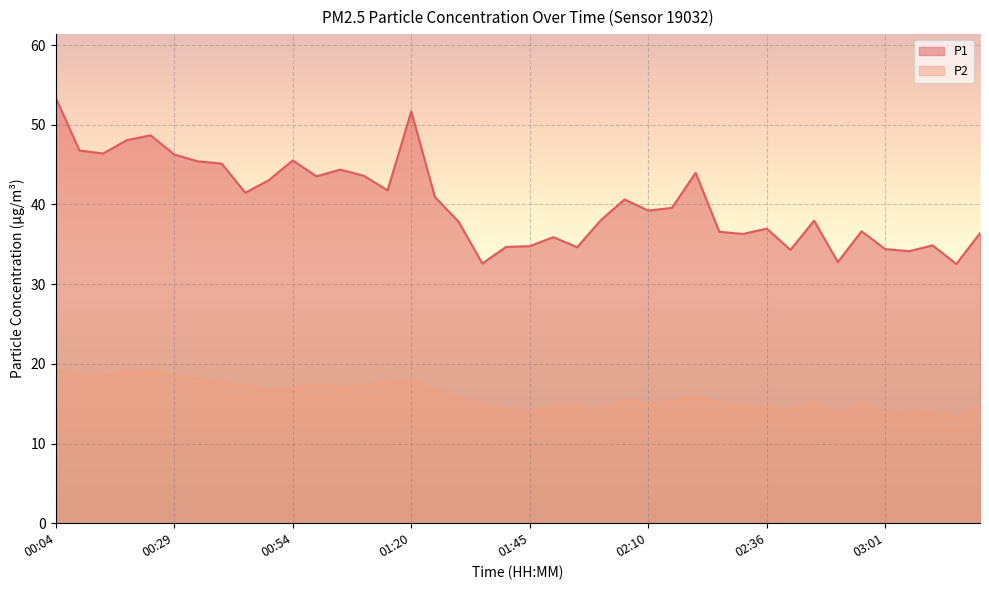

At which category is the sum across all series the highest?

00:04